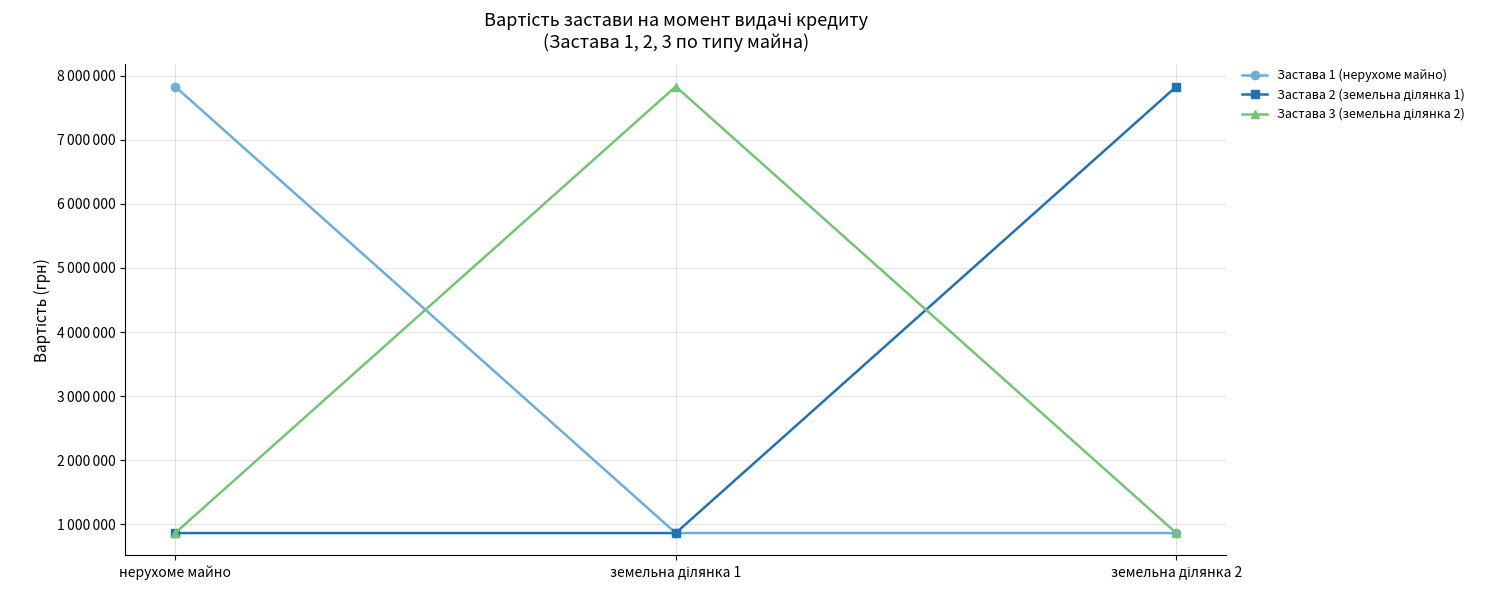

Reading left to right, what are all the values shown in this chart?

Застава 1 (нерухоме майно): нерухоме майно=7830630	земельна ділянка 1=864370	земельна ділянка 2=864370
Застава 2 (земельна ділянка 1): нерухоме майно=864370	земельна ділянка 1=864370	земельна ділянка 2=7830630
Застава 3 (земельна ділянка 2): нерухоме майно=864370	земельна ділянка 1=7830630	земельна ділянка 2=864370